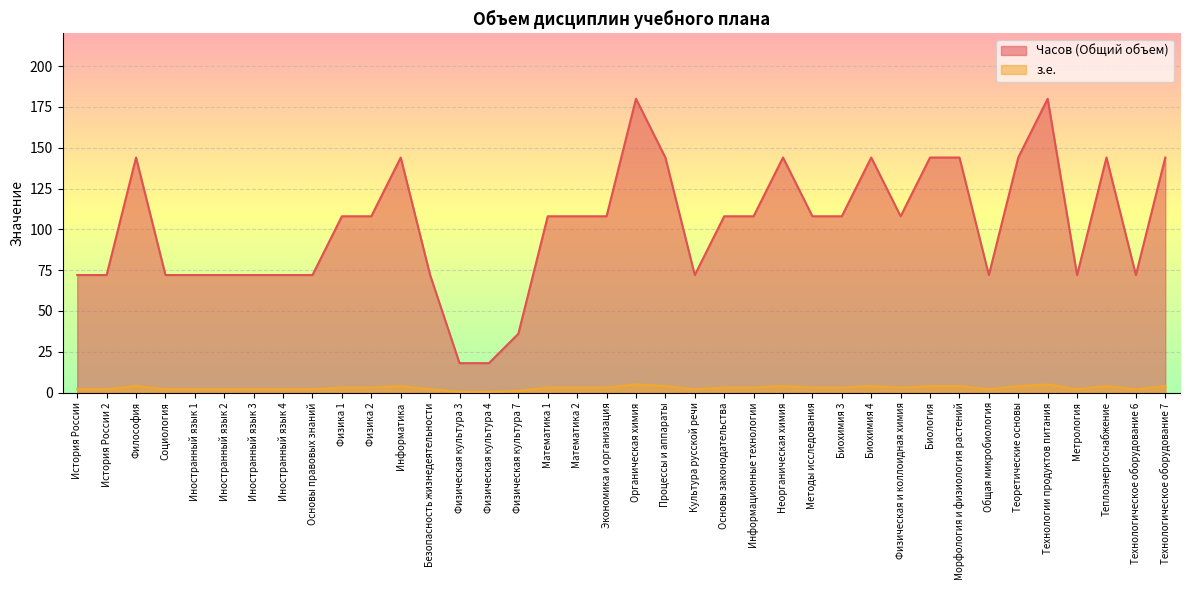

What is the value of the з.е. point at the 6th from the left?

2.0